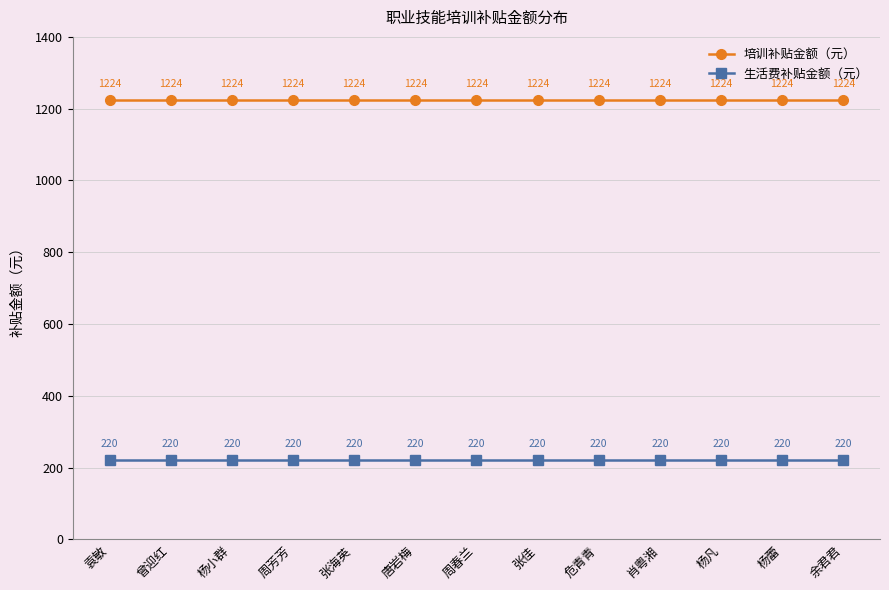

True or false: 培训补贴金额（元） has a value of 380 at 周芳芳.

False